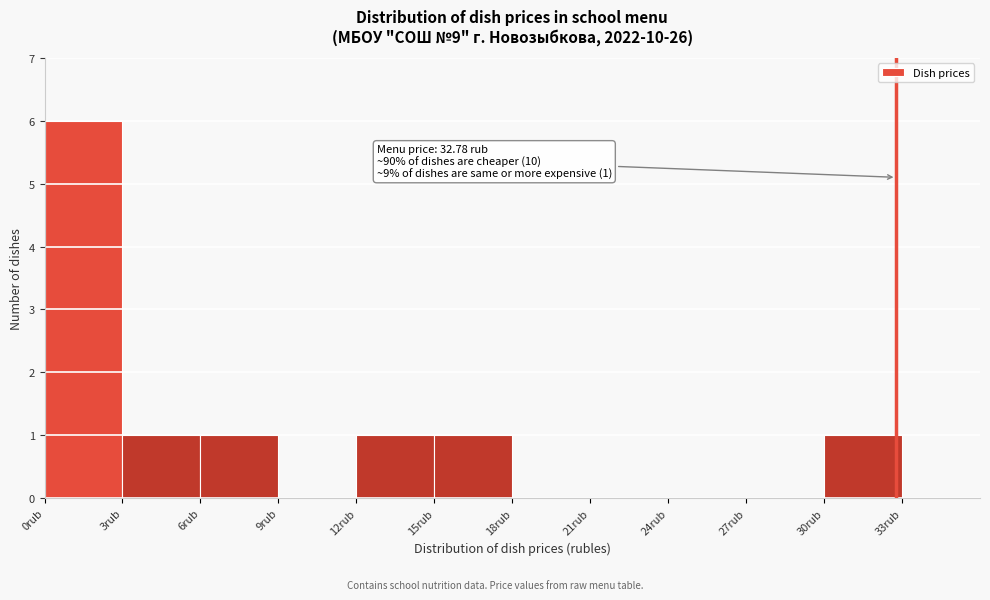

Which range on the x-axis has the tallest bar?

0 to 3